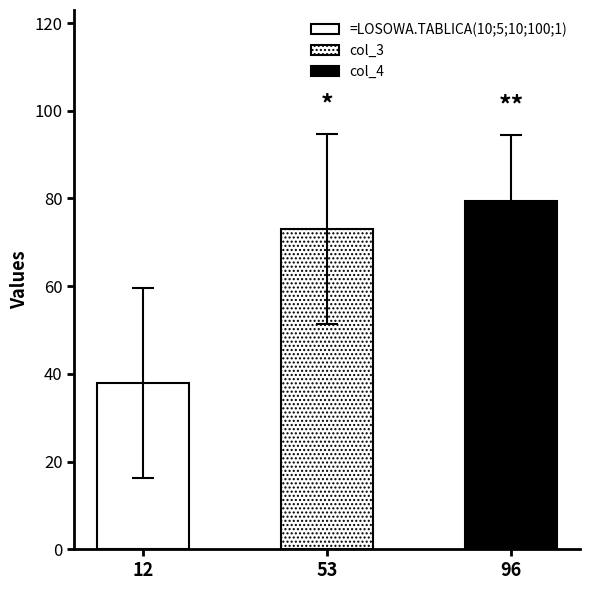

The value of col_5 at 30 is 30. True or false?

False